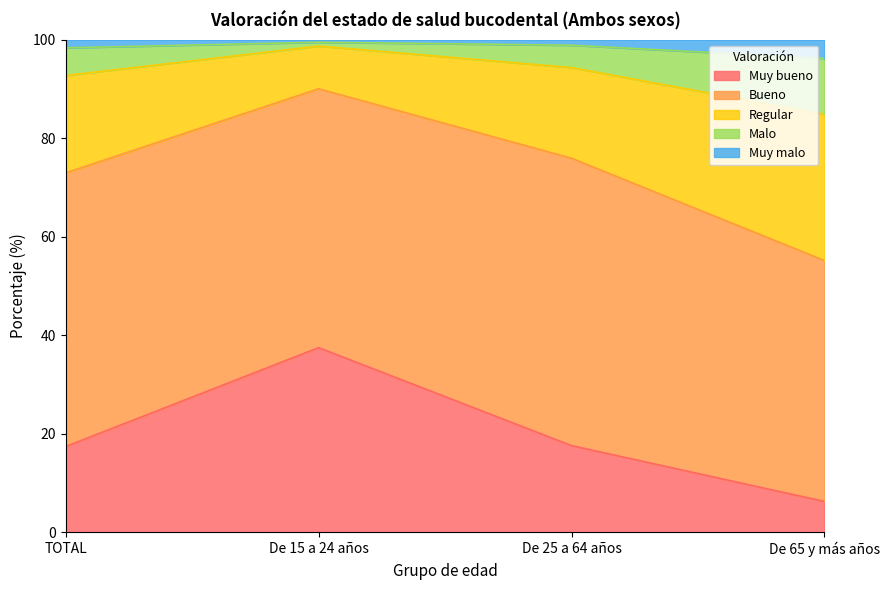

How many data points does each series have?

4